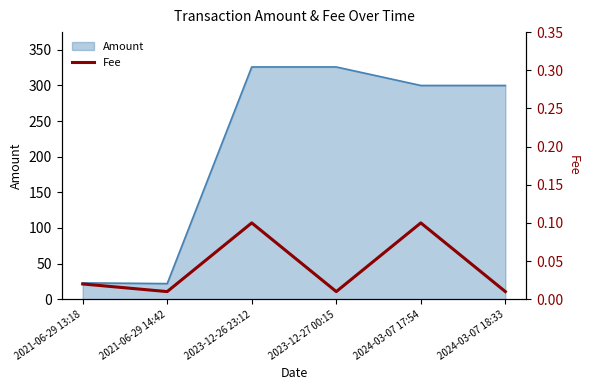

What position from the left is 2024-03-07 18:33?

6